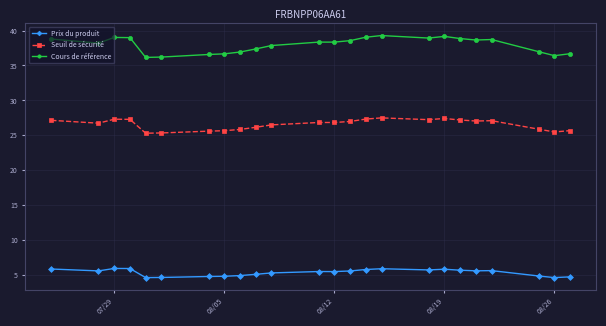

Rank the series by their average value, from highest to lowest.

Cours de référence, Seuil de sécurité, Prix du produit